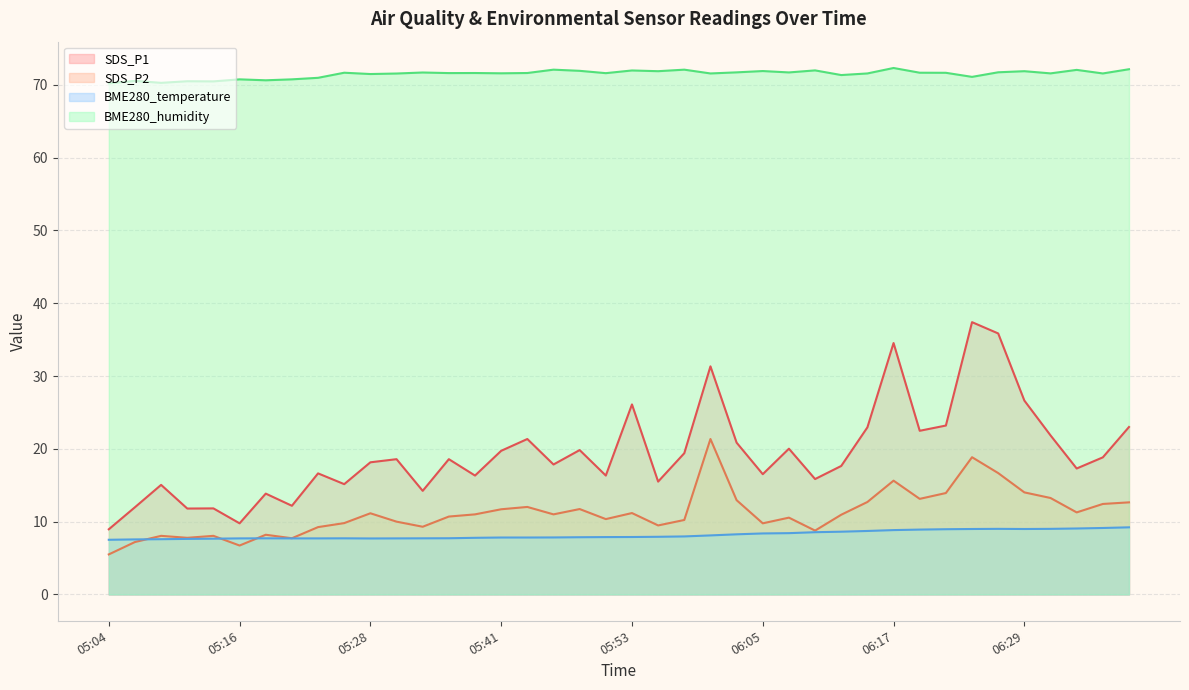

True or false: BME280_temperature has more than 0 points higher than both neighbors.

True